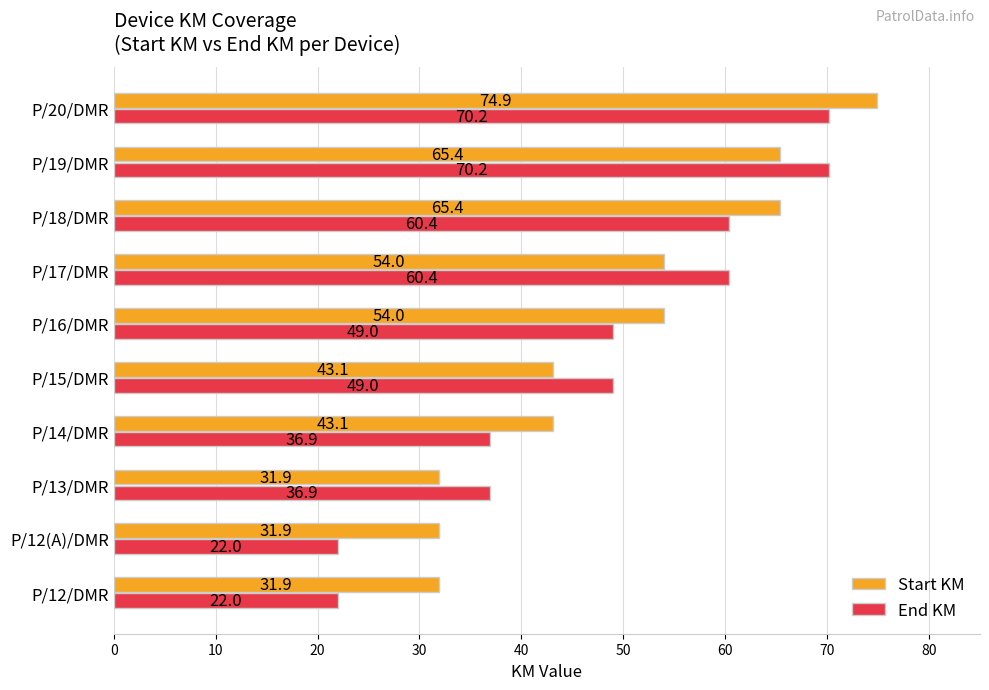

What is the spread (max minus min) of values at P/20/DMR?

4.7